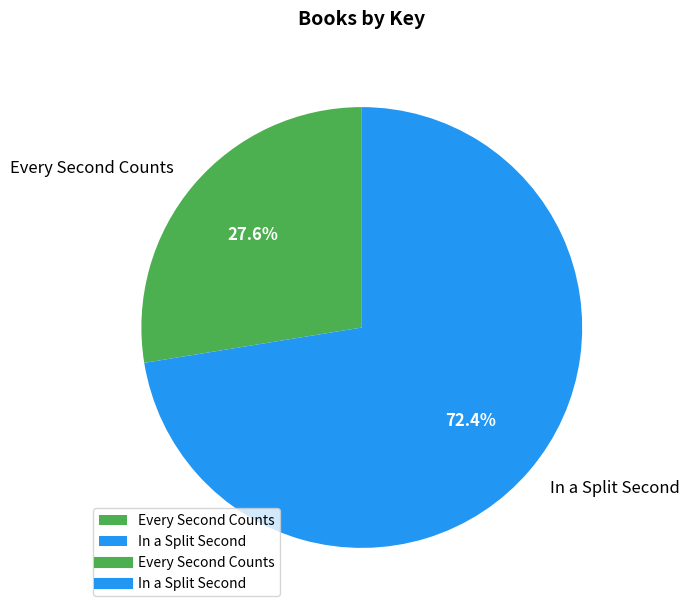

What is the smallest slice in the pie chart?

Every Second Counts